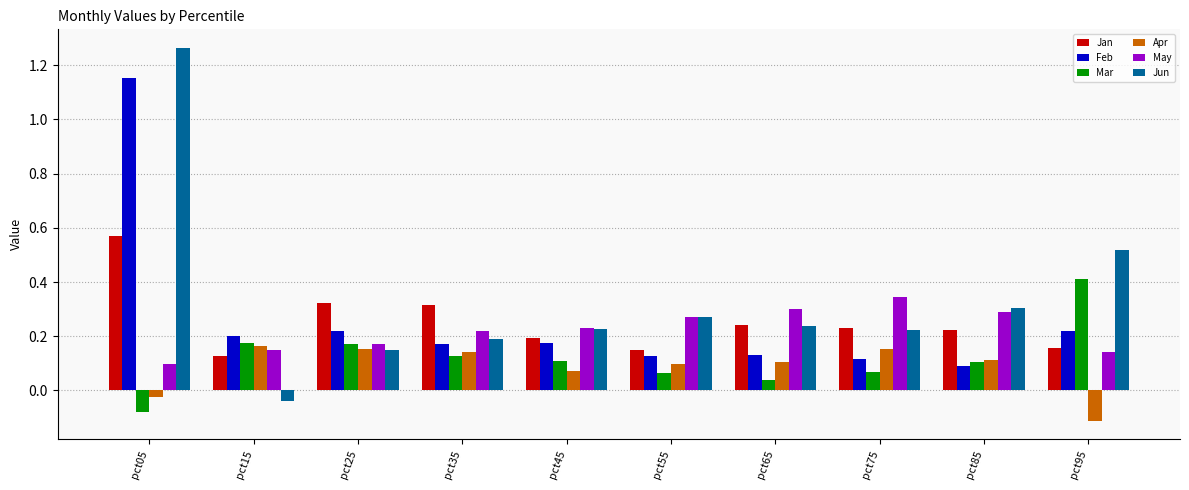

Is the value of Feb at pct25 greater than the value of May at pct45?

No